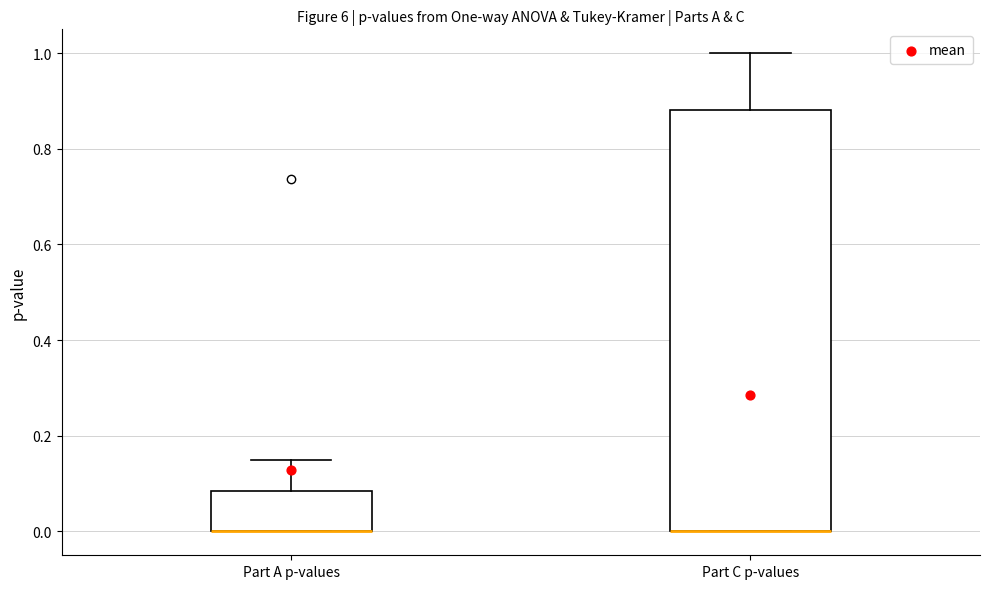

Reading left to right, read every box against the y-axis: the position of its median line, the range the box covers, and the ends of its whiskers. The values are not printed on the chart, so give them approximately, as read against the axis.

Part A p-values: median 0.00 (drawn on the box's lower edge), box 0.00 to 0.08, whiskers 0.00 to 0.14
Part C p-values: median 0.00 (drawn on the box's lower edge), box 0.00 to 0.88, whiskers 0.00 to 1.00